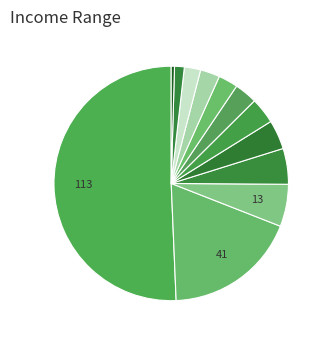

Which slice is the largest?

TINY WINE (P.W.)